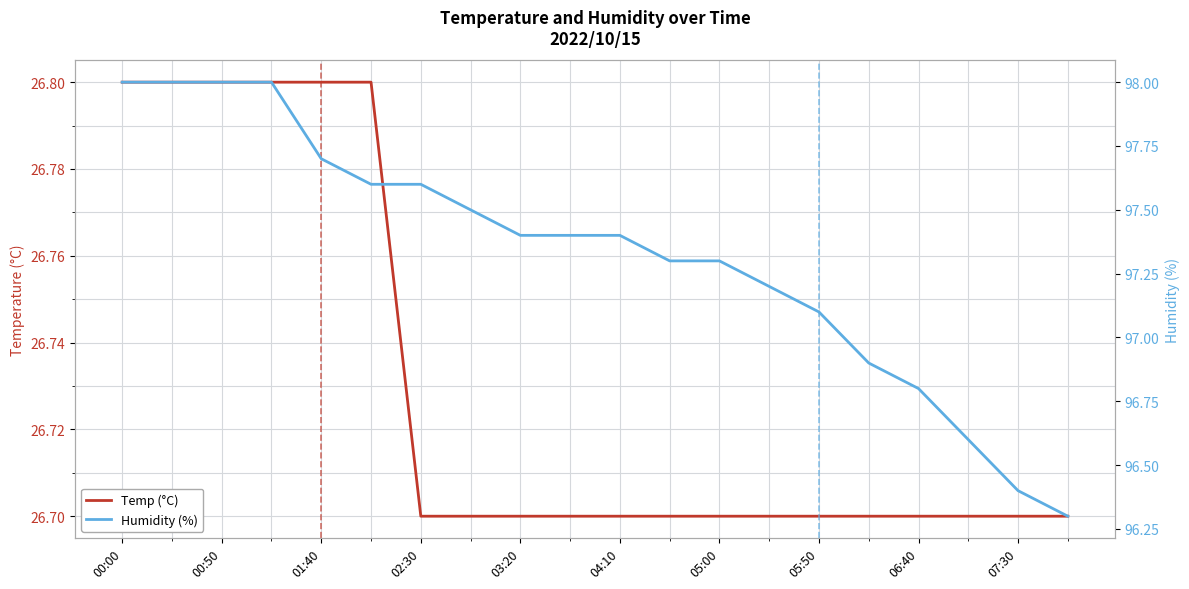

Rank the series by their average value, from lowest to highest.

Temp (°C), Humidity (%)